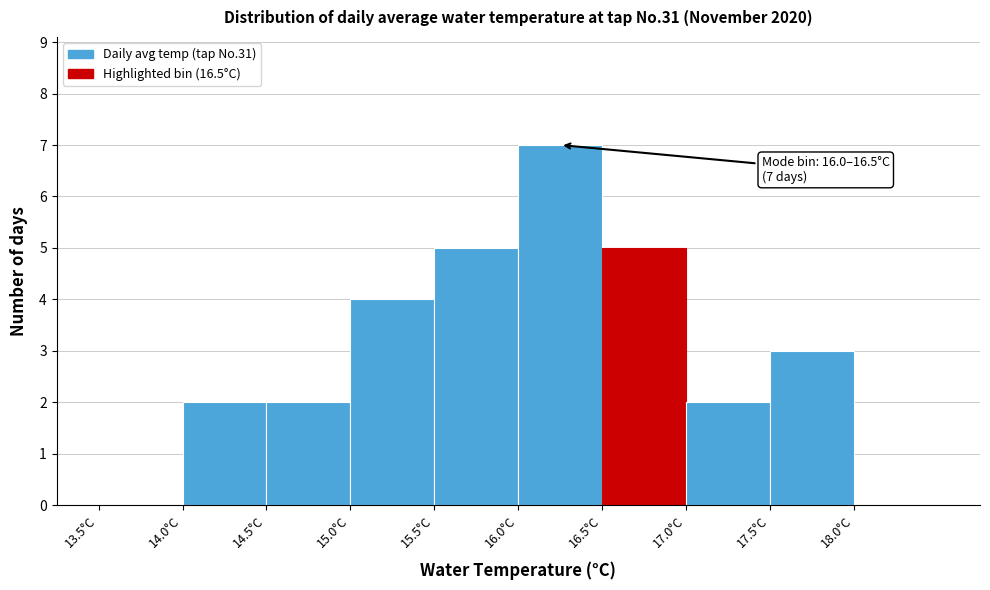

Over which range of the x-axis is the bar tallest?

16.0 to 16.5